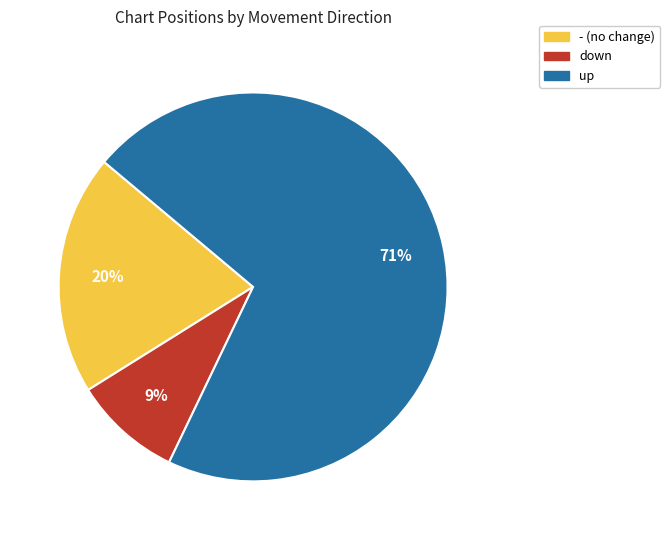

What percentage is the up slice, to the nearest percent?

71%